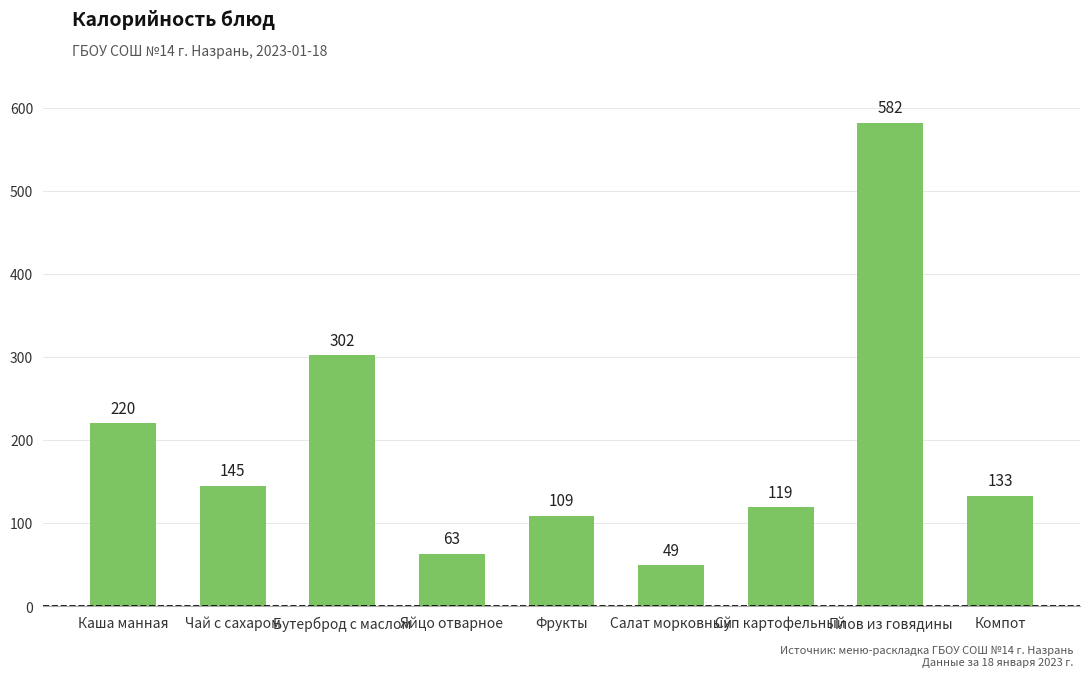

Between Компот and Чай с сахаром, which is larger?

Чай с сахаром